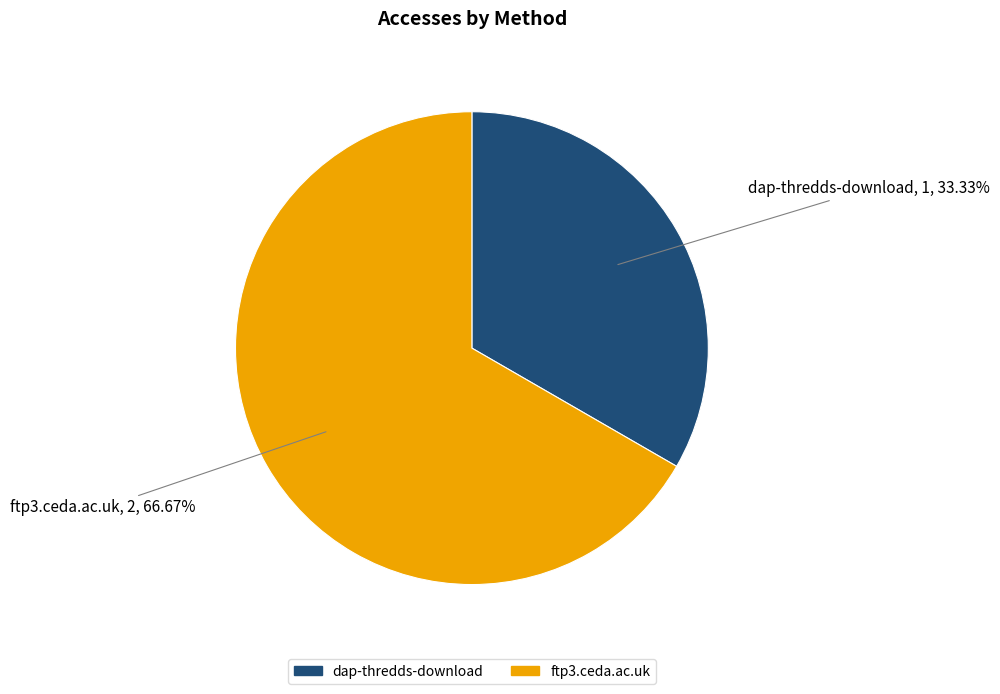

True or false: ftp3.ceda.ac.uk accounts for 67% of the total.

True